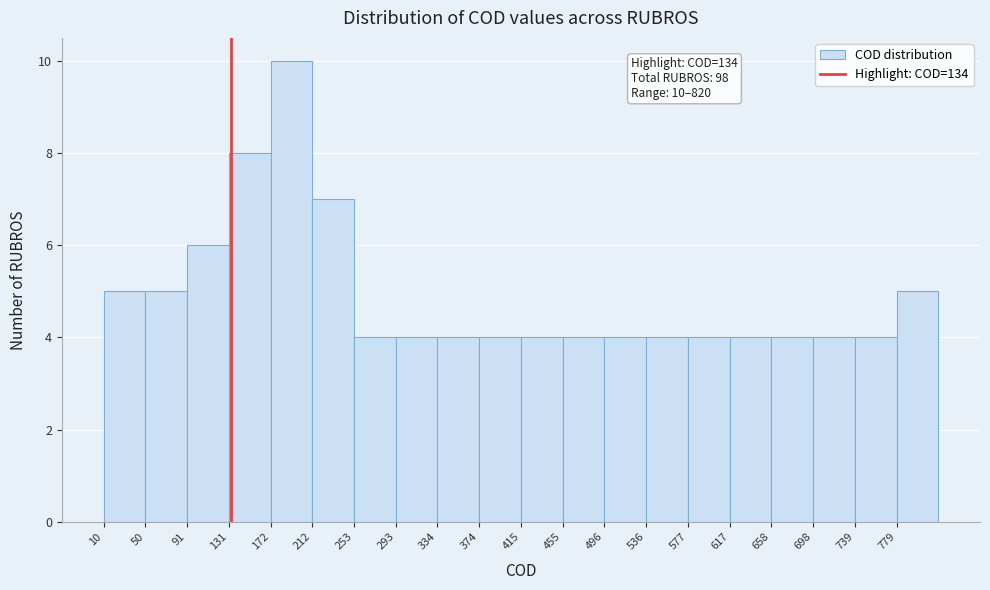

Which range on the x-axis has the tallest bar?

172.0 to 212.5